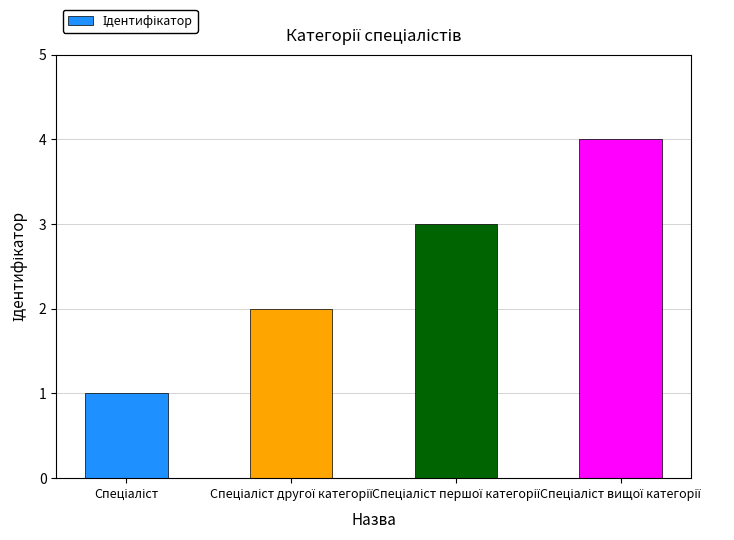

How many categories are shown in the chart?

4